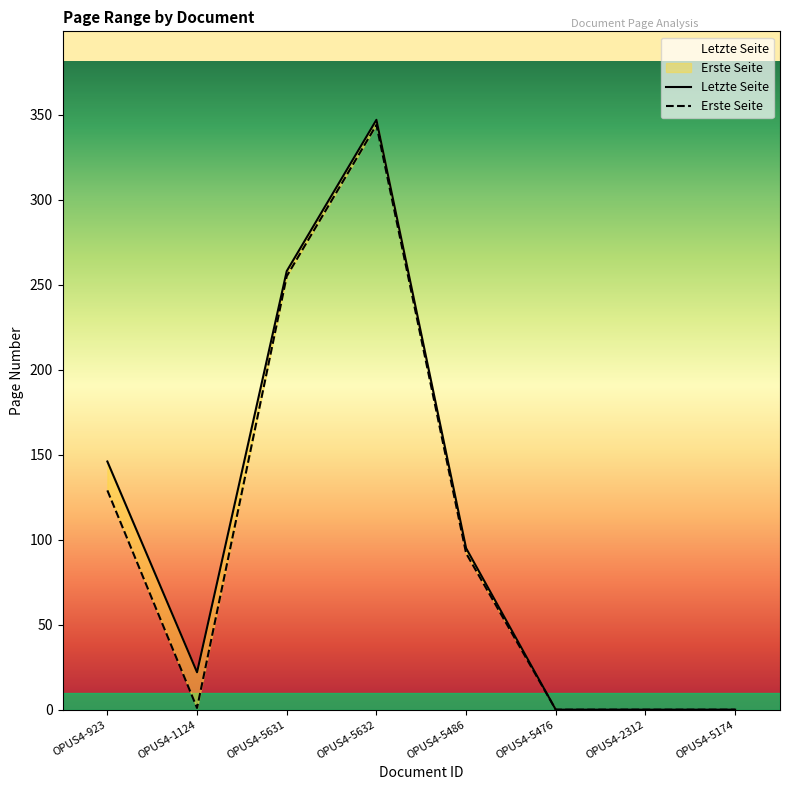

Which series has the largest total across all categories?

Letzte Seite